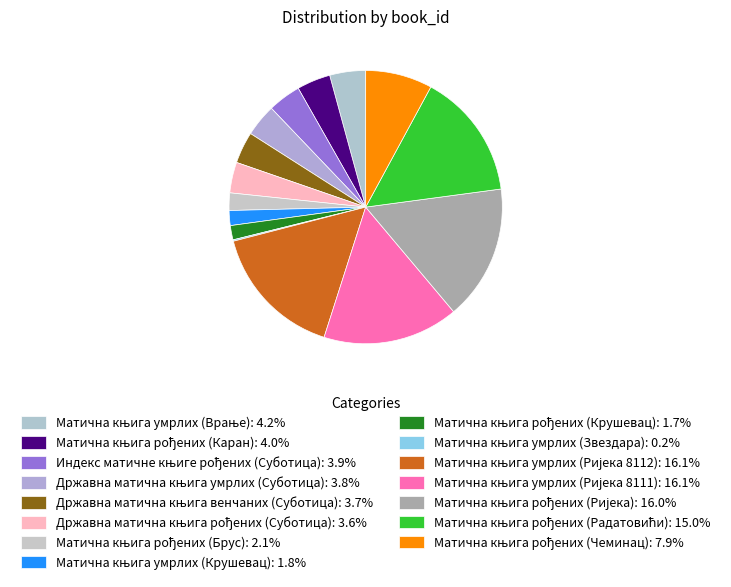

What is the largest slice in the pie chart?

Матична књига умрлих (Ријека 8112)